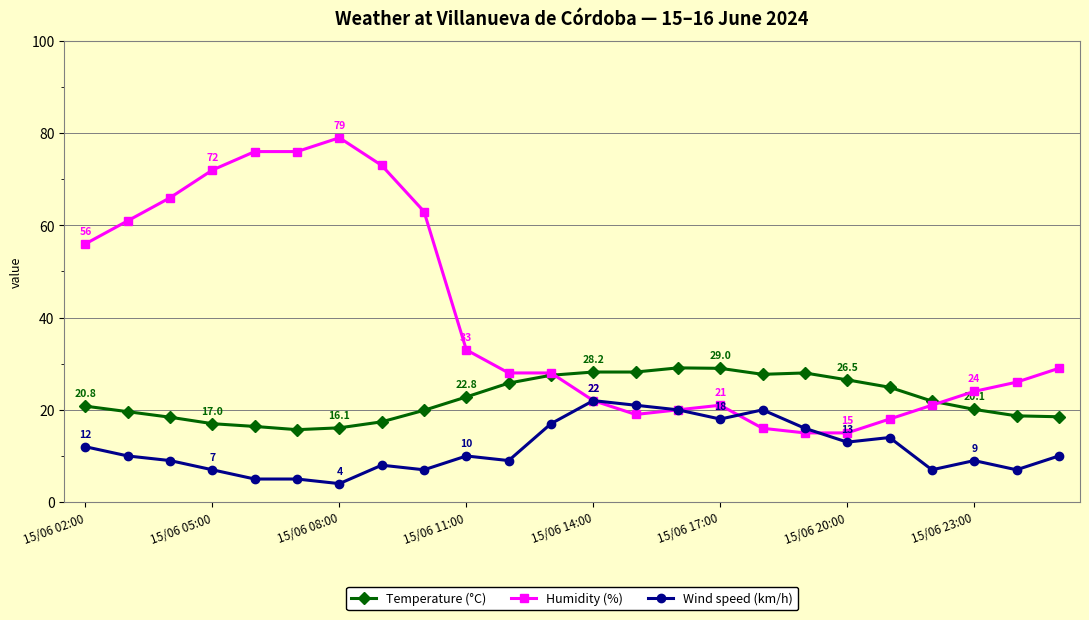

What is the minimum value shown in the chart?

4.0